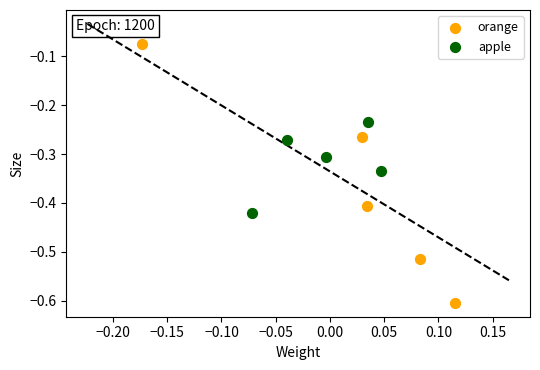

What are all the series names shown in the legend?

orange, apple